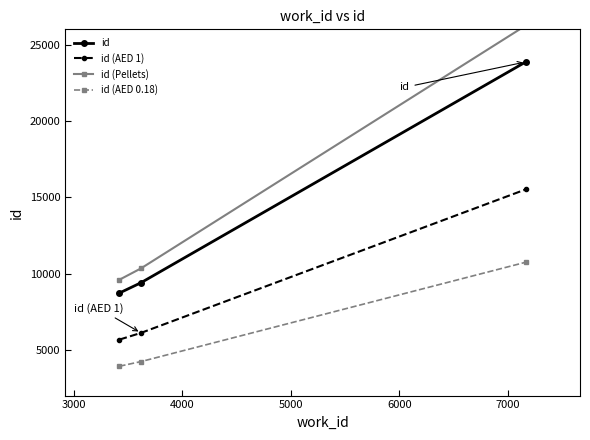

Is the value of id (Pellets) at 3000 greater than the value of id (AED 1) at 3000?

Yes